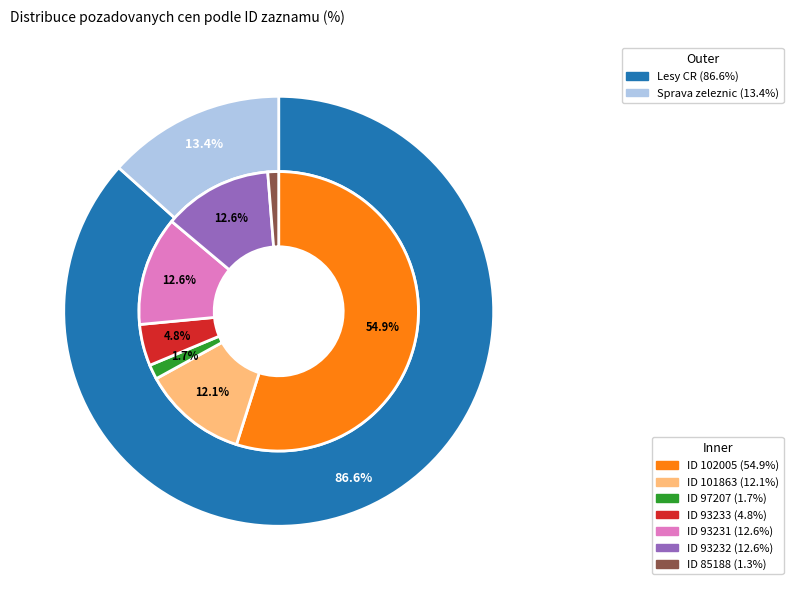

Is there any slice that represents more than half of the pie?

Yes